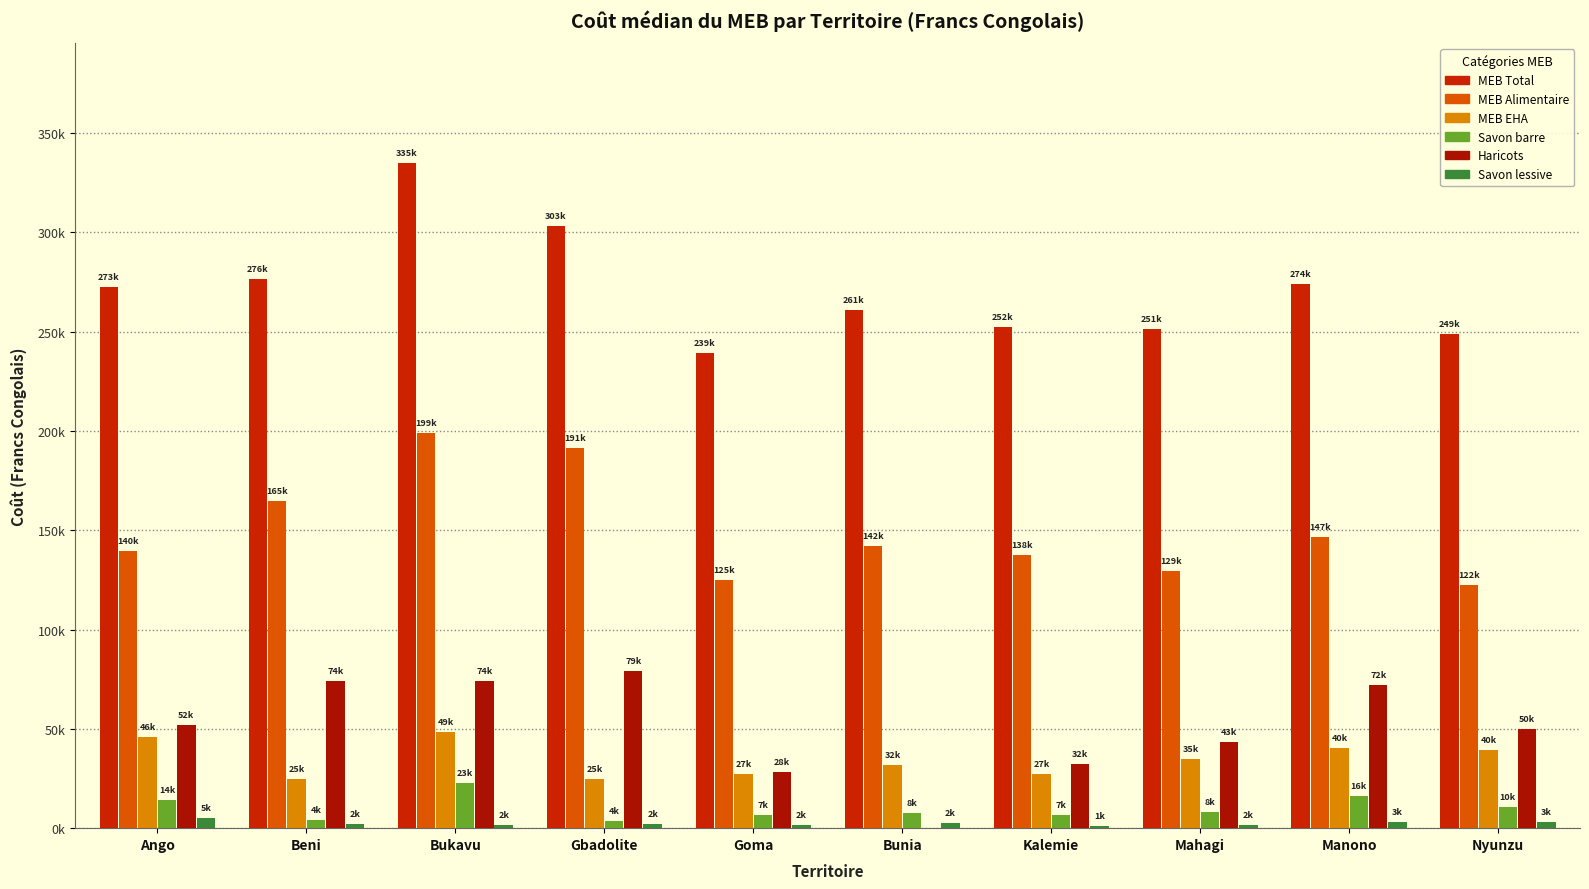

What is the spread (max minus min) of values at Bunia?

260936.0